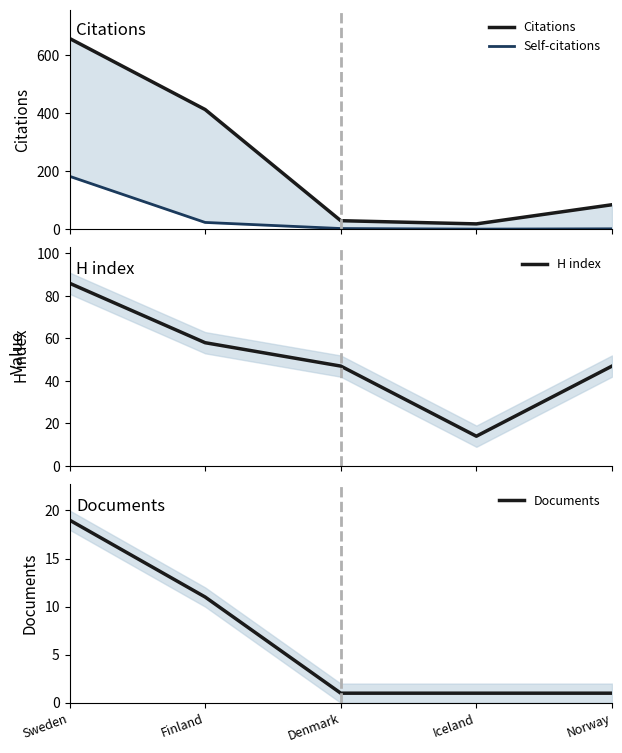

How many data points does each series have?

5